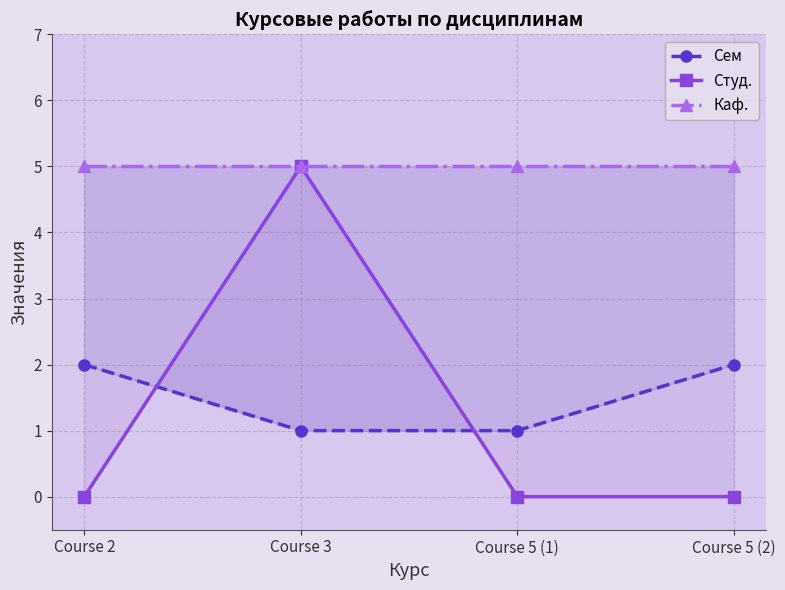

How many interior local peaks does the Студ. series have?

1